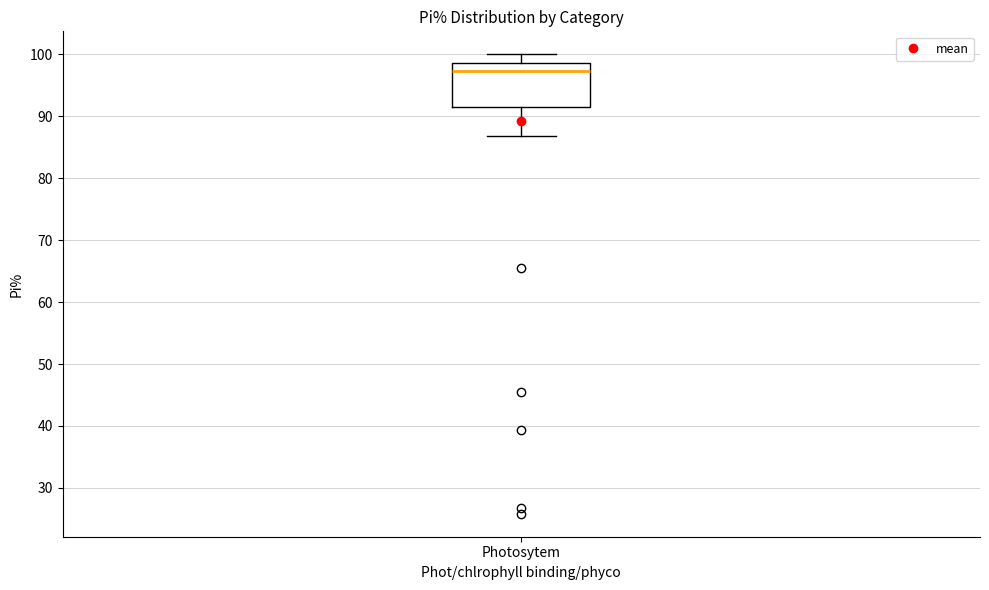

Where is the lower edge of the box for Photosytem on the y-axis? The values are not printed on the chart, so give them approximately, as read against the axis.

91